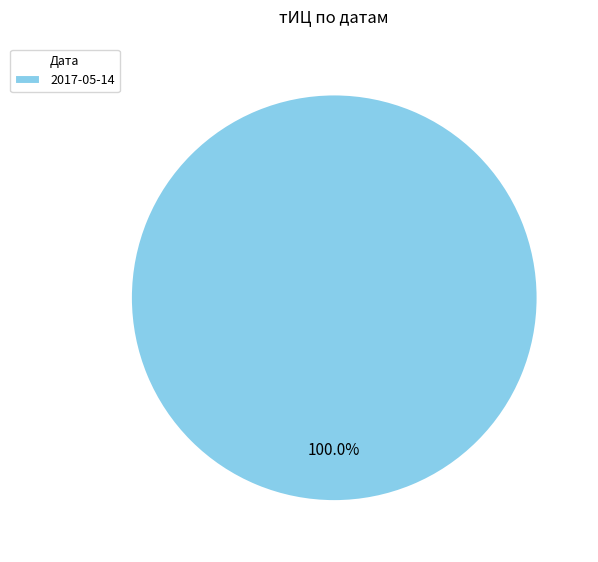

Rank the categories by value from highest to lowest.

2017-05-14